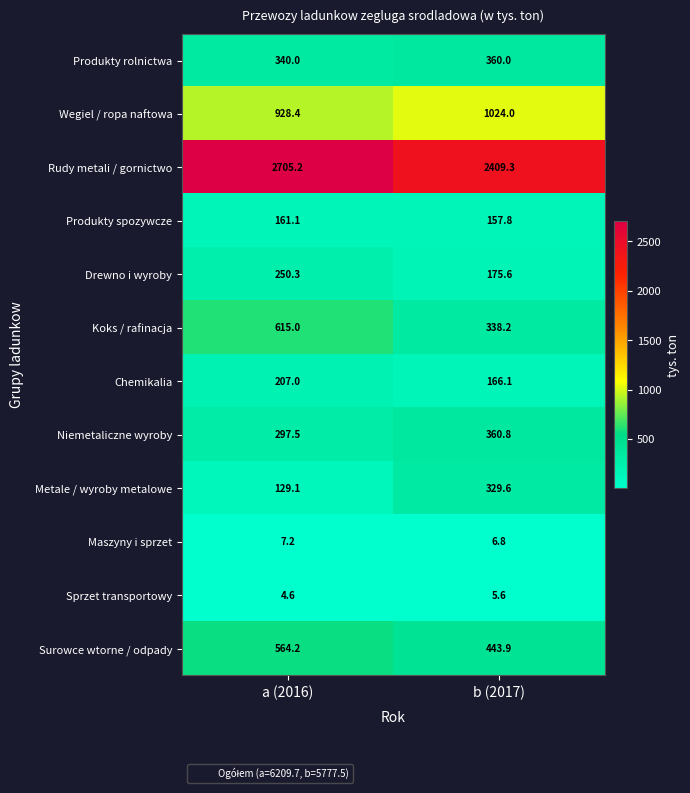

What is the difference between the highest and lowest values at a (2016)?

2700.6